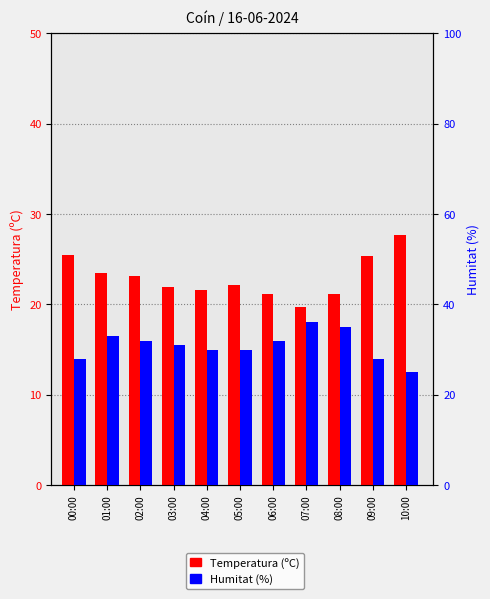

Is the value of Temperatura (ºC) at 06:00 greater than the value of Humitat (%) at 06:00?

No